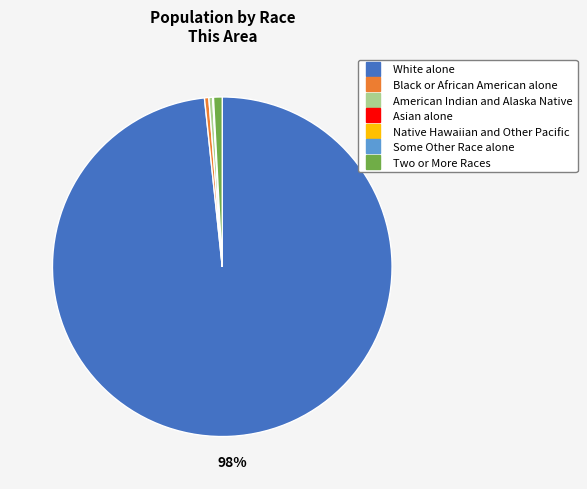

Do White alone and American Indian and Alaska Native together represent more than half of the pie?

Yes